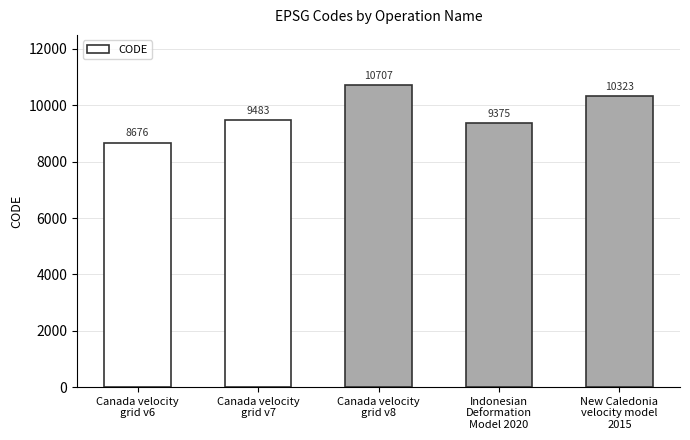

Read the value at Indonesian
Deformation
Model 2020.

9375